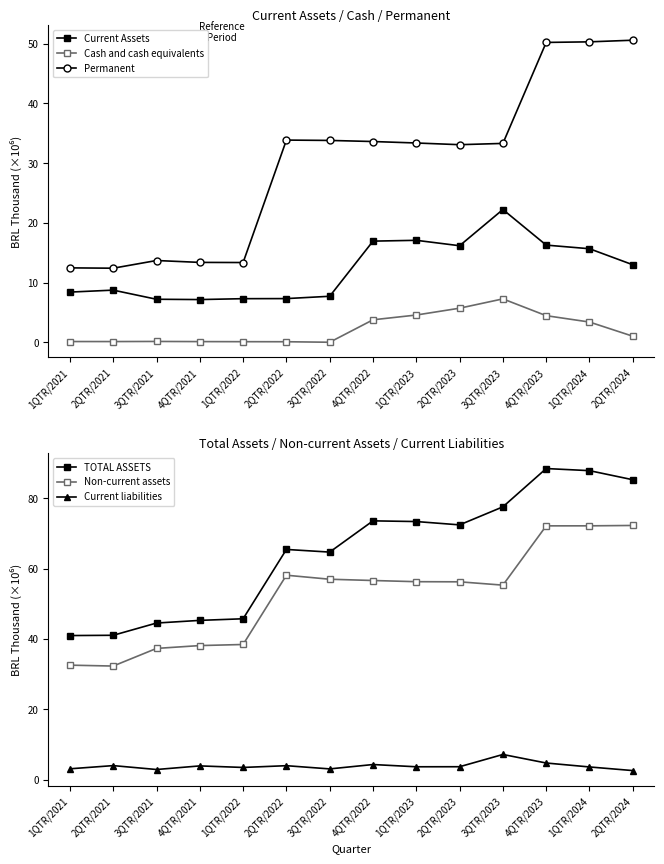

At how many categories does at least one series exceed 15?

14